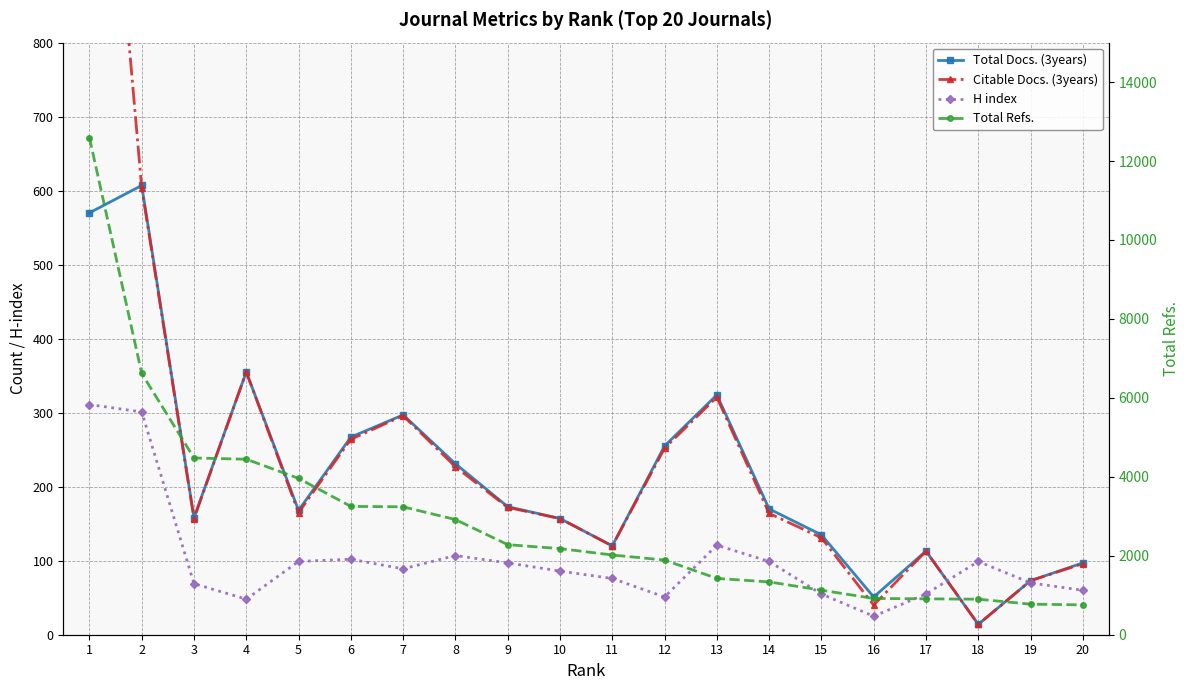

What is the average value of the H index series?

101